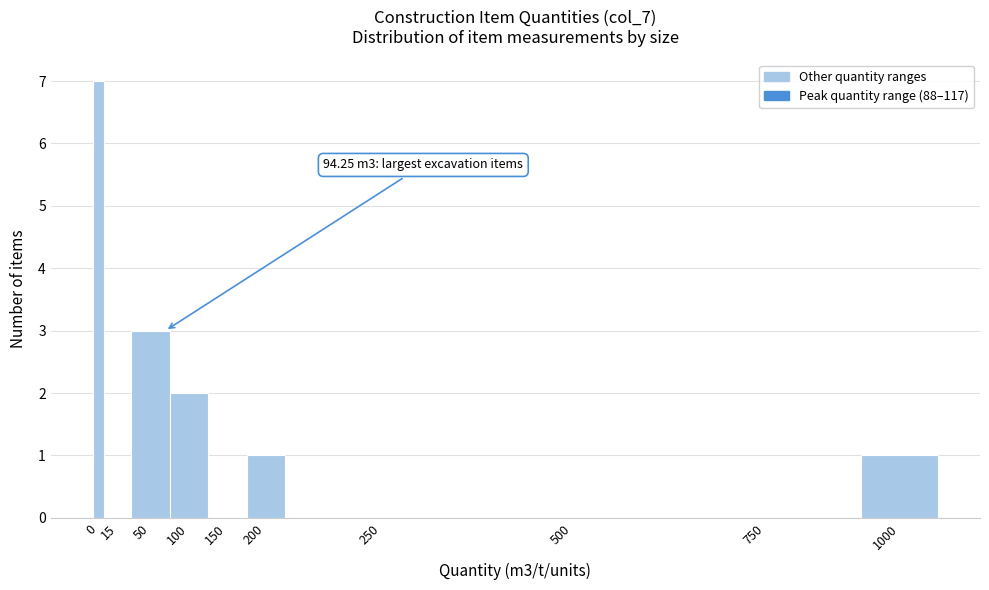

Reading left to right, list all the values displayed in this chart.

0=7	15=0	50=3	100=2	150=0	200=1	250=0	500=0	750=0	1000=1